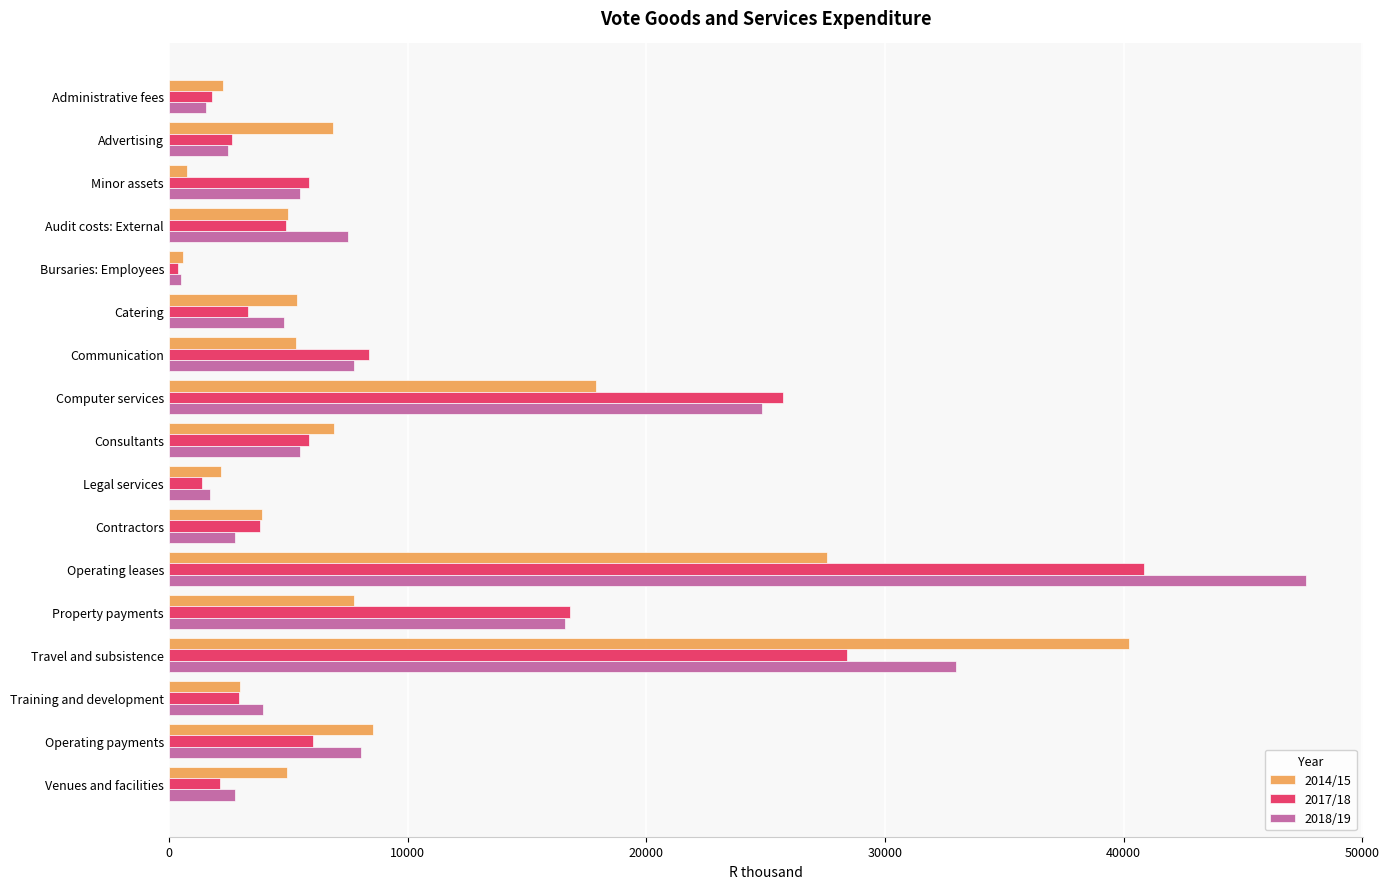

Which series has the widest spread of values?

2018/19